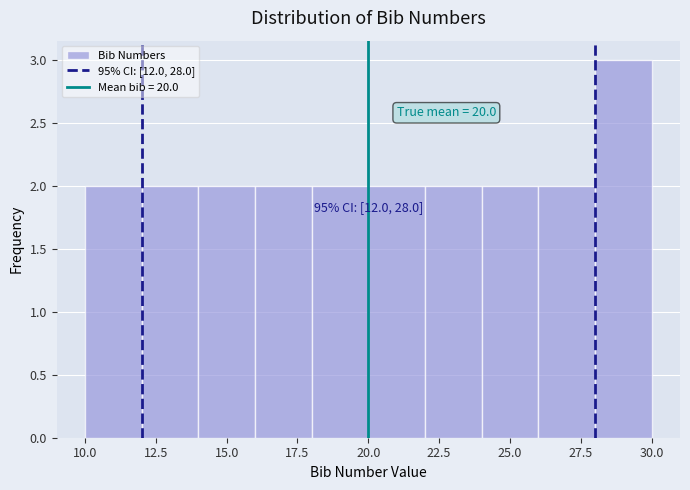

Over which range of the x-axis is the bar tallest?

28 to 30